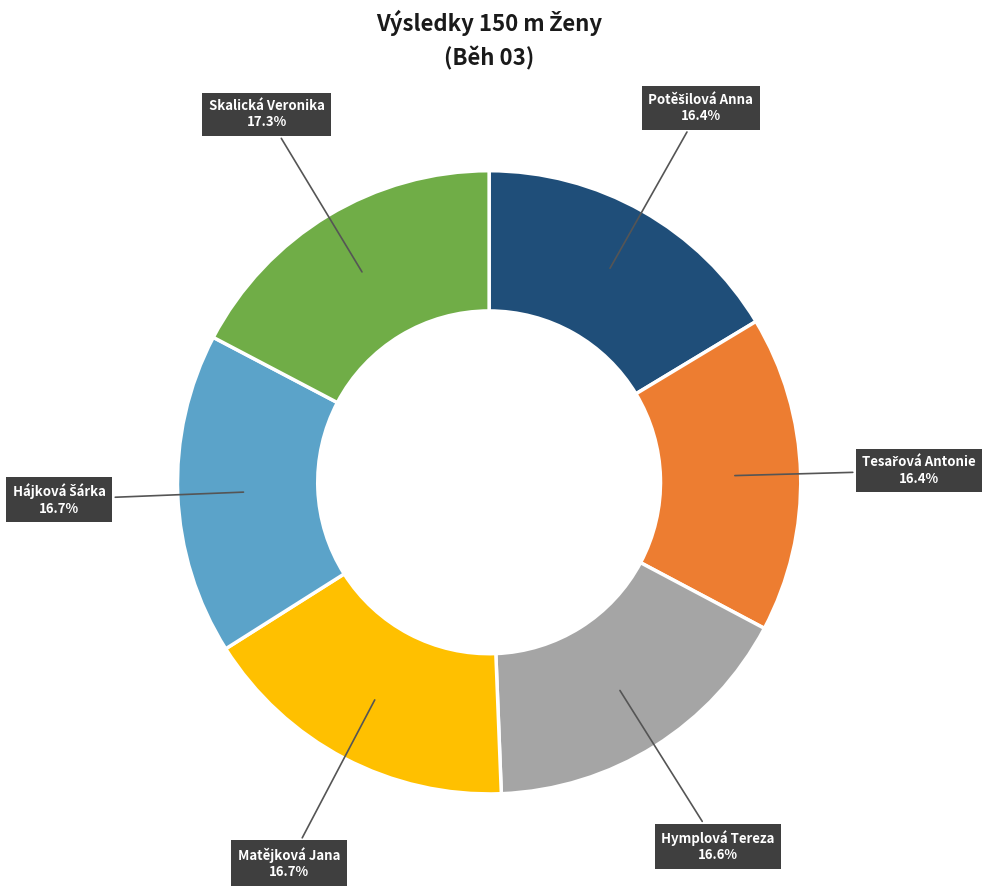

Which category has the biggest portion of the pie?

Skalická Veronika